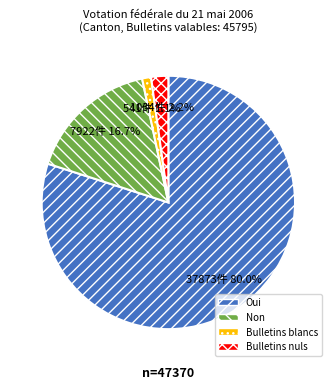

Combined, do Bulletins blancs and Bulletins nuls account for over 50%?

No